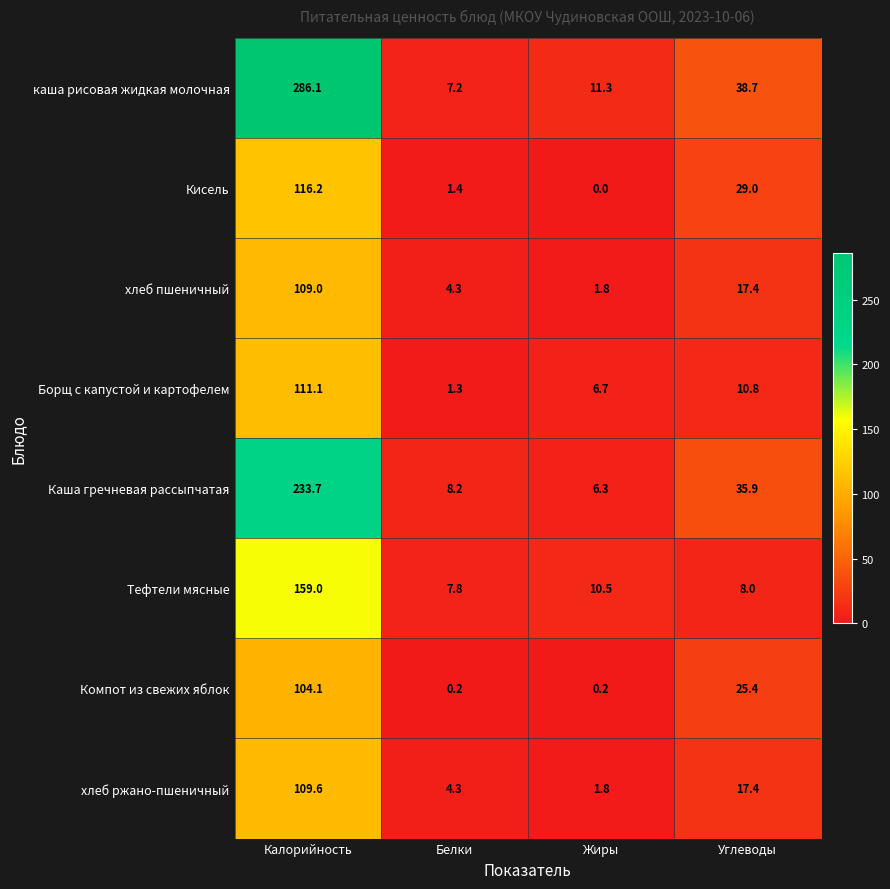

Which series has the largest total across all categories?

каша рисовая жидкая молочная